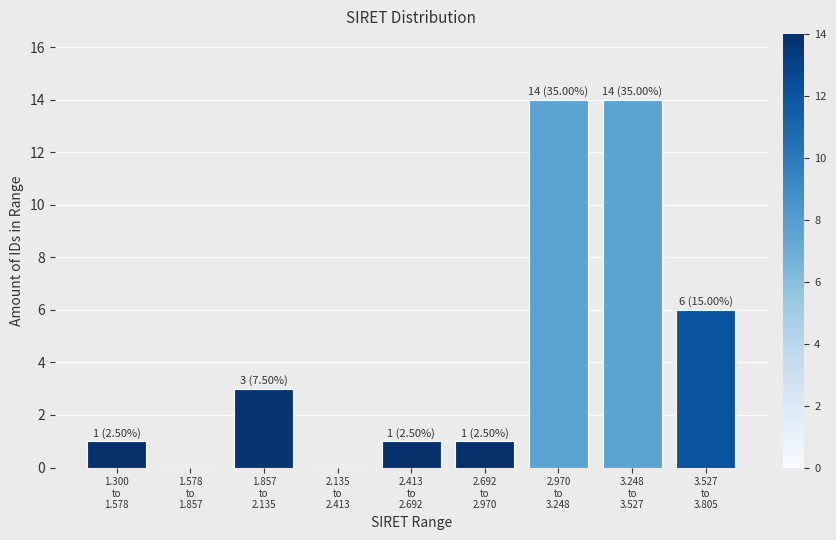

What is the greatest value displayed?

14